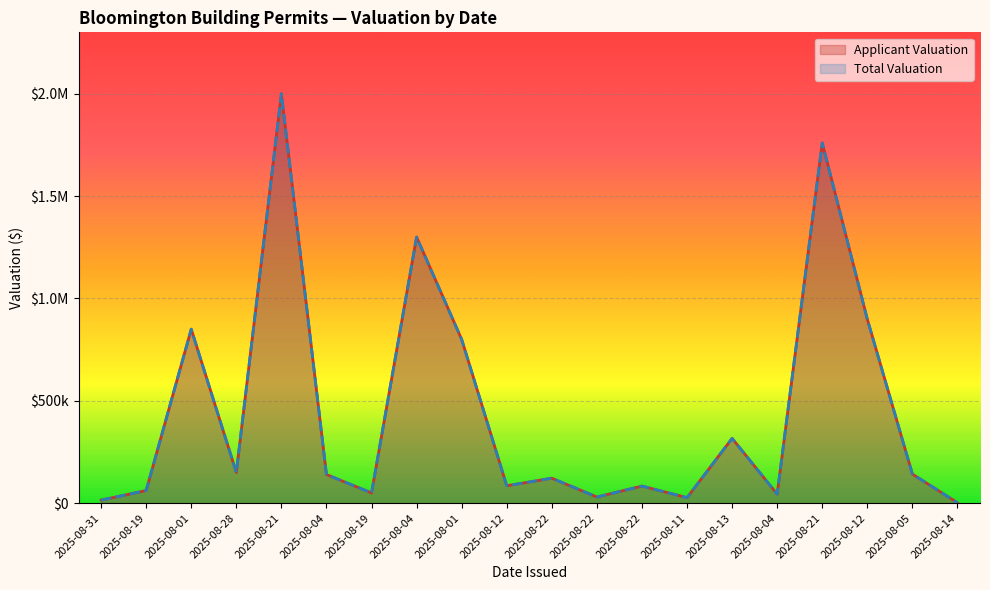

How many interior local valleys does the Total Valuation series have?

6